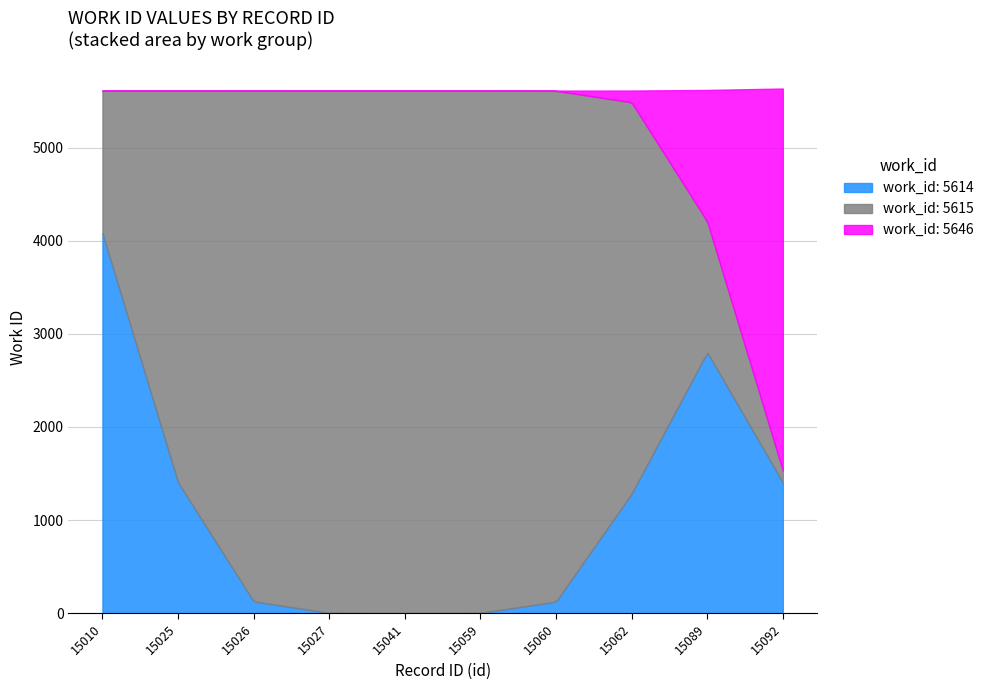

How many data points are above 5615?

1